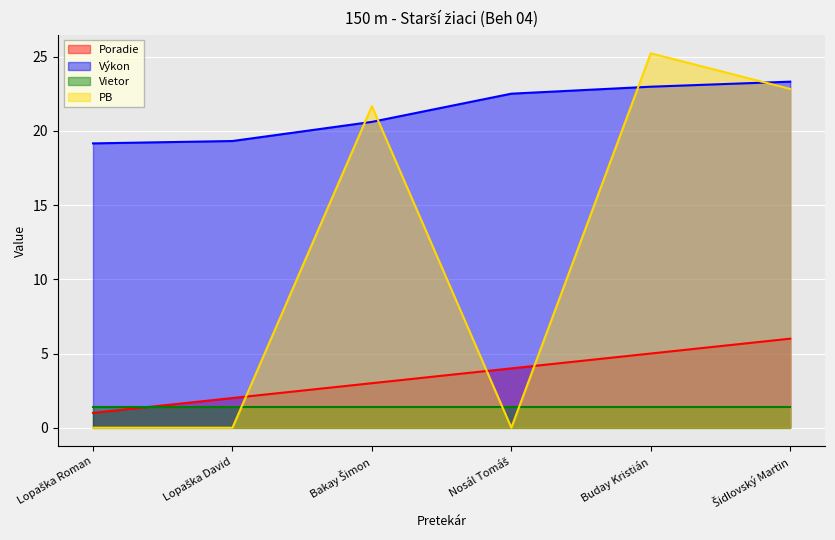

Where is PB nearest to the value 12?

Bakay Šimon